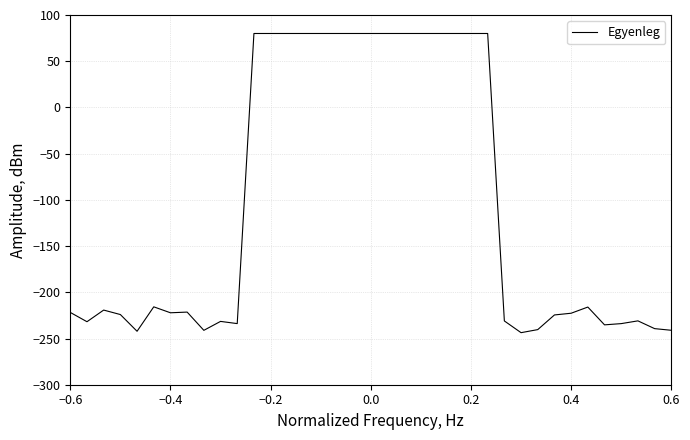

Is this an area chart (filled region under the line)?

No